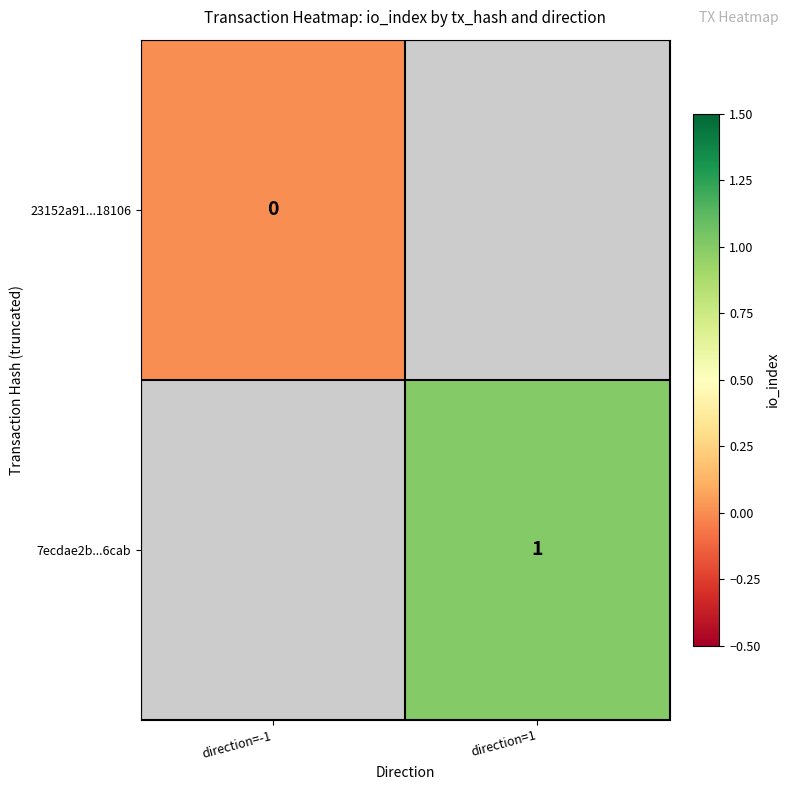

The value of 23152a91...18106 at direction=-1 is 0.0. True or false?

True